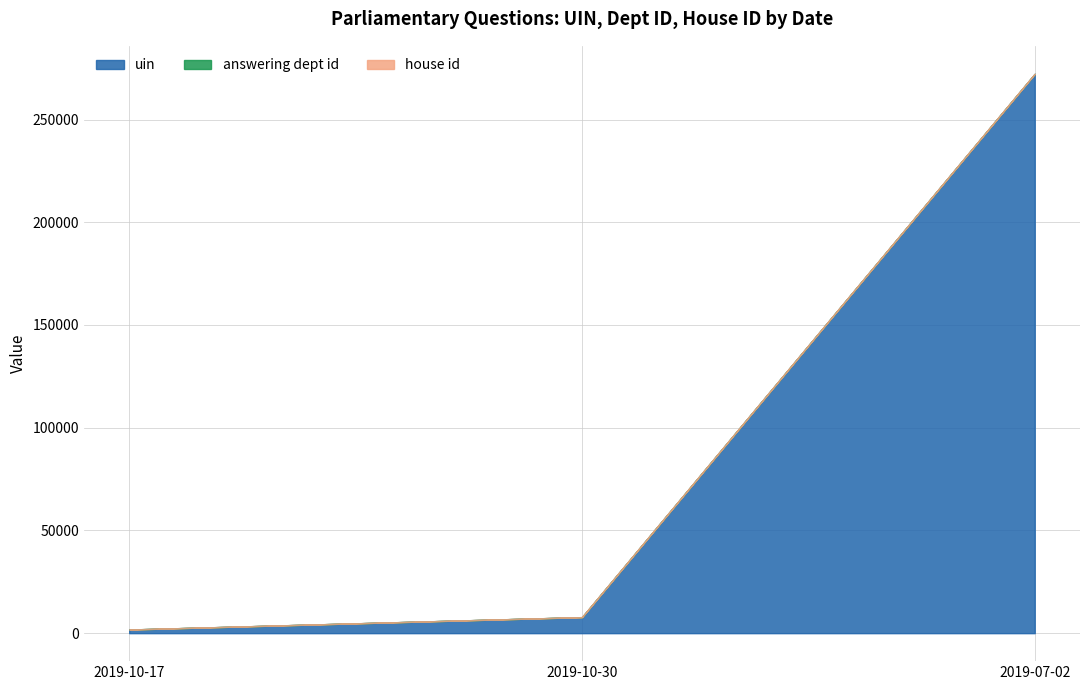

Rank the series at 2019-10-30 from highest to lowest value.

uin, answering dept id, house id